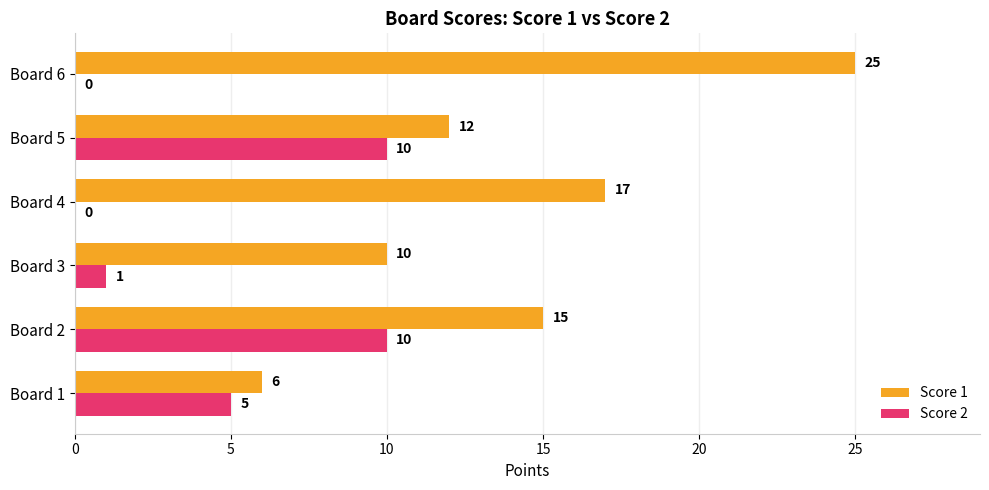

Which label corresponds to the largest value in the chart?

Board 6